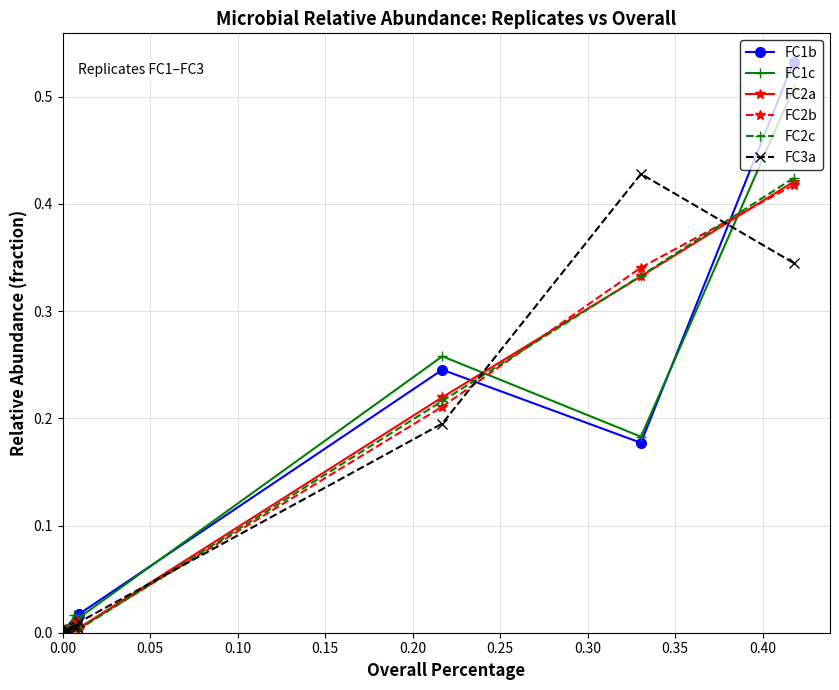

How many interior local peaks does the FC3a series have?

1